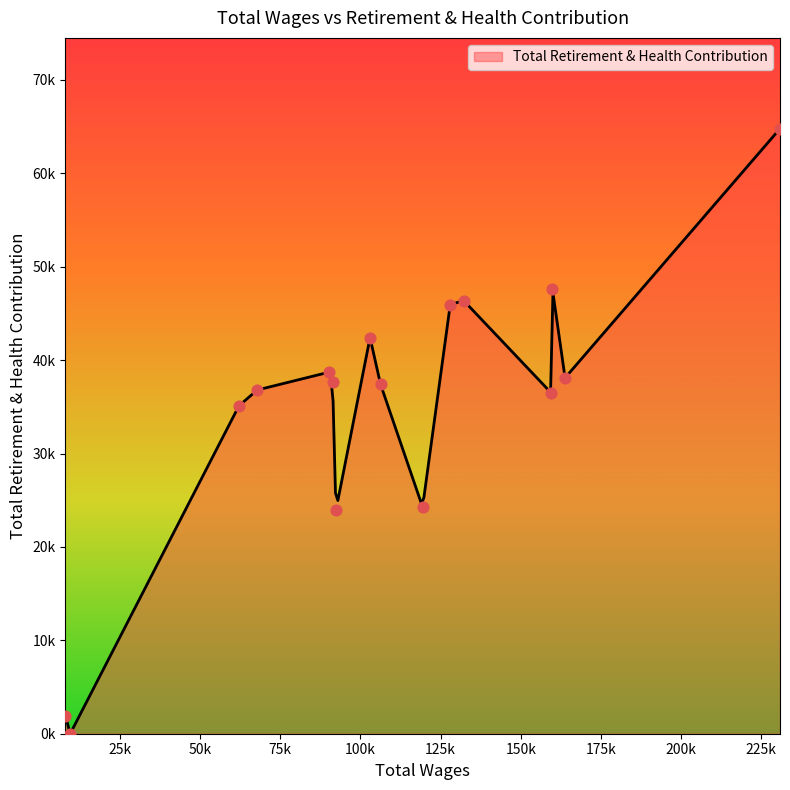

Which has a higher value, 9500.0 or 67816.0?

67816.0